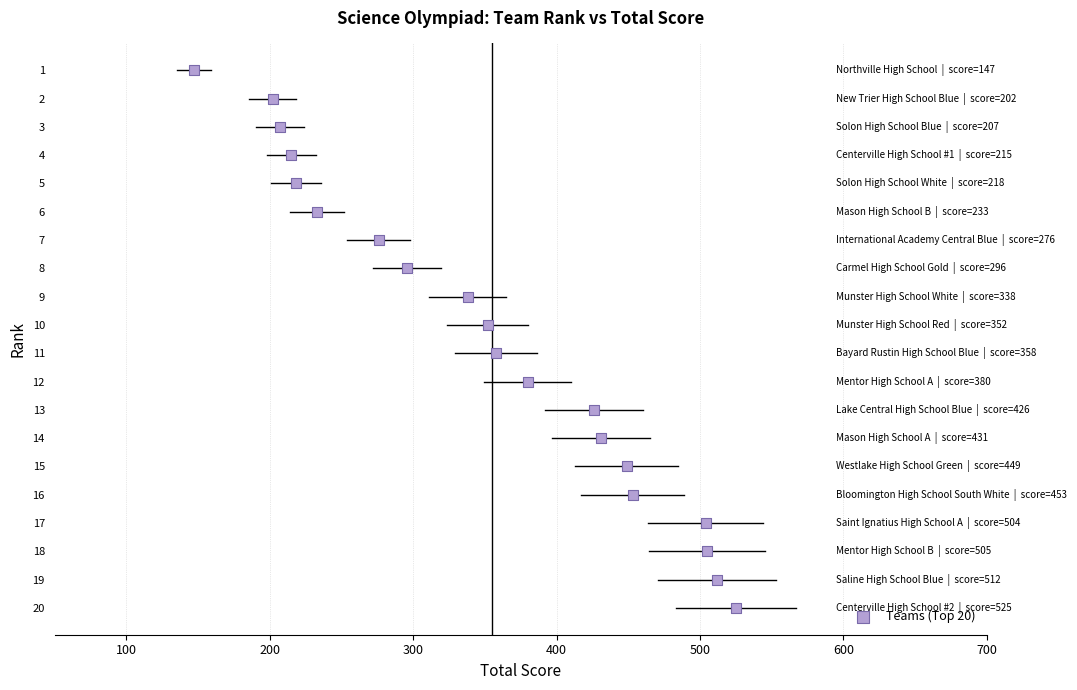

What is the range of X values (max minus min)?

378